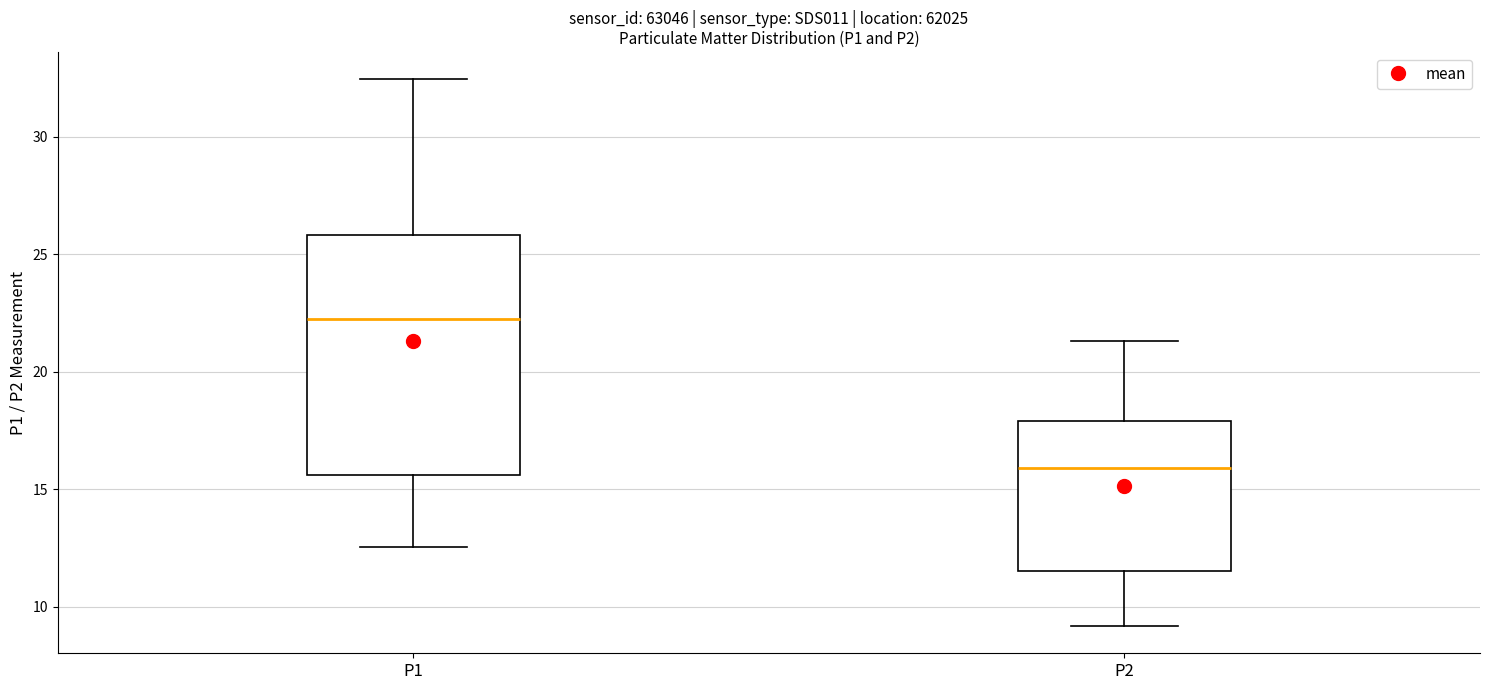

Comparing the boxes themselves (not the whiskers), which one is the tallest?

P1